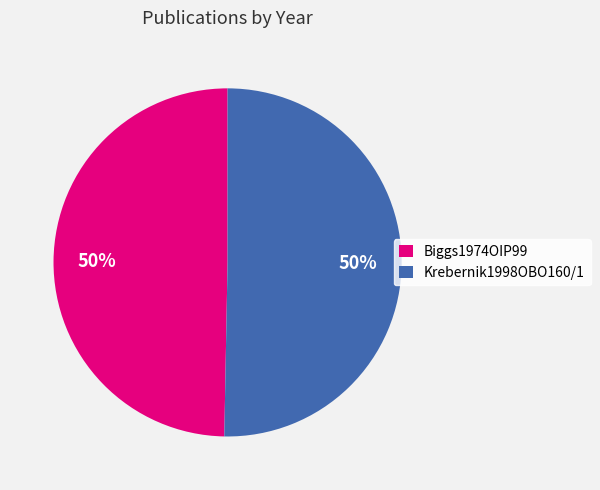

What percentage is the Krebernik1998OBO160/1 slice, to the nearest percent?

50%